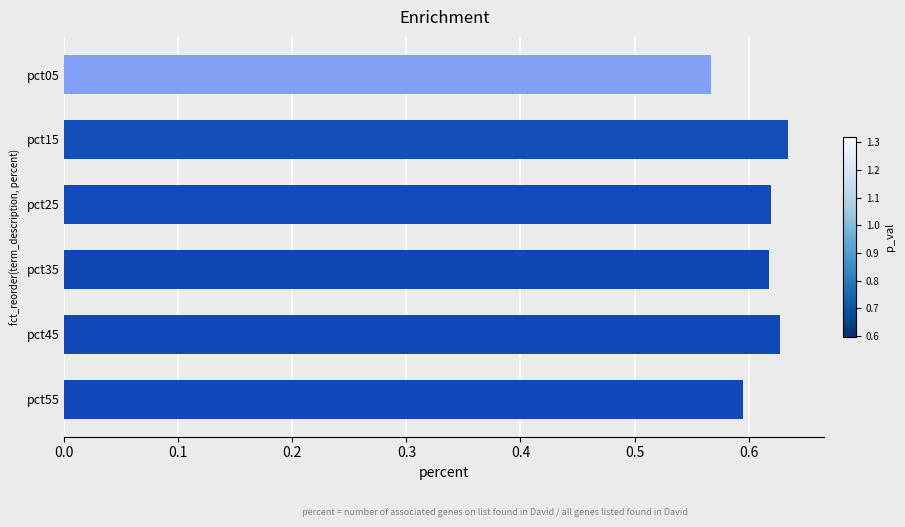

Is it true that the value at pct35 is 0.6?

True